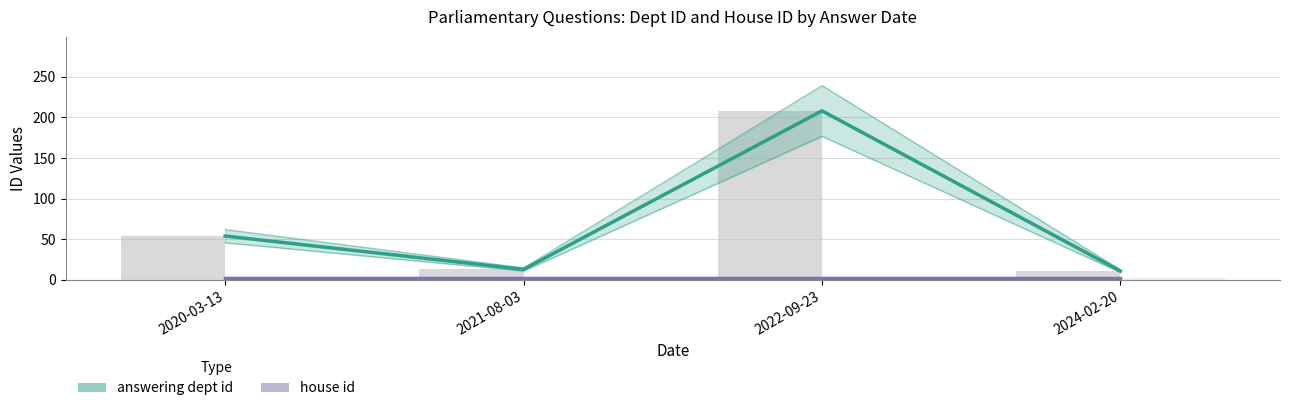

Which category has the lowest value in the house id series?

2020-03-13